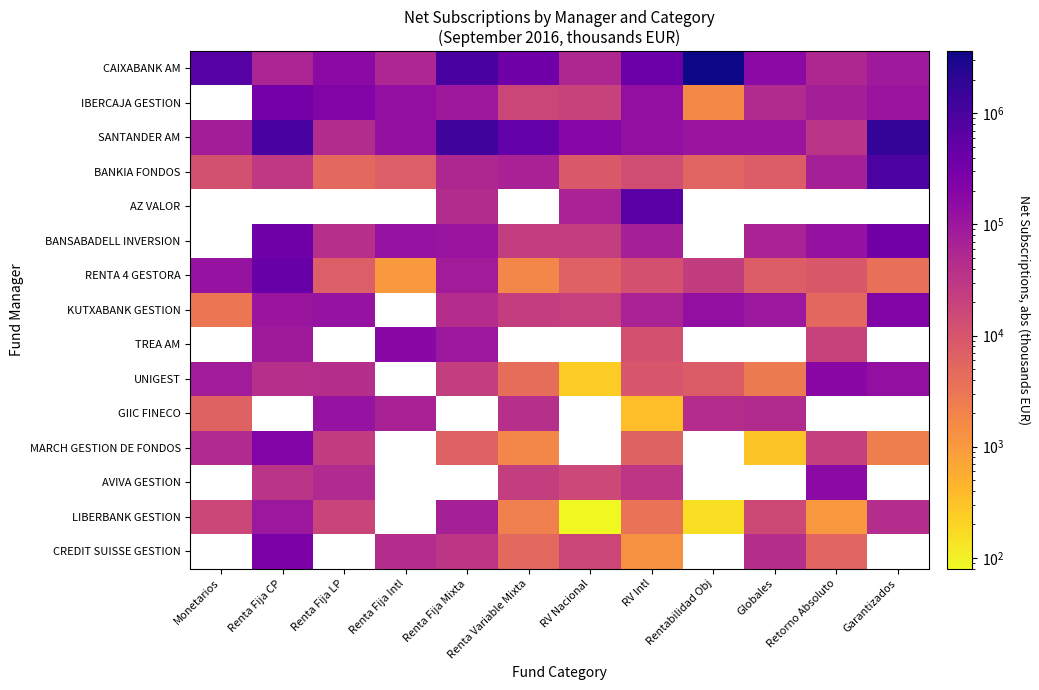

Is the value of MARCH GESTION DE FONDOS at Renta Fija Intl greater than the value of BANSABADELL INVERSION at Renta Fija CP?

No